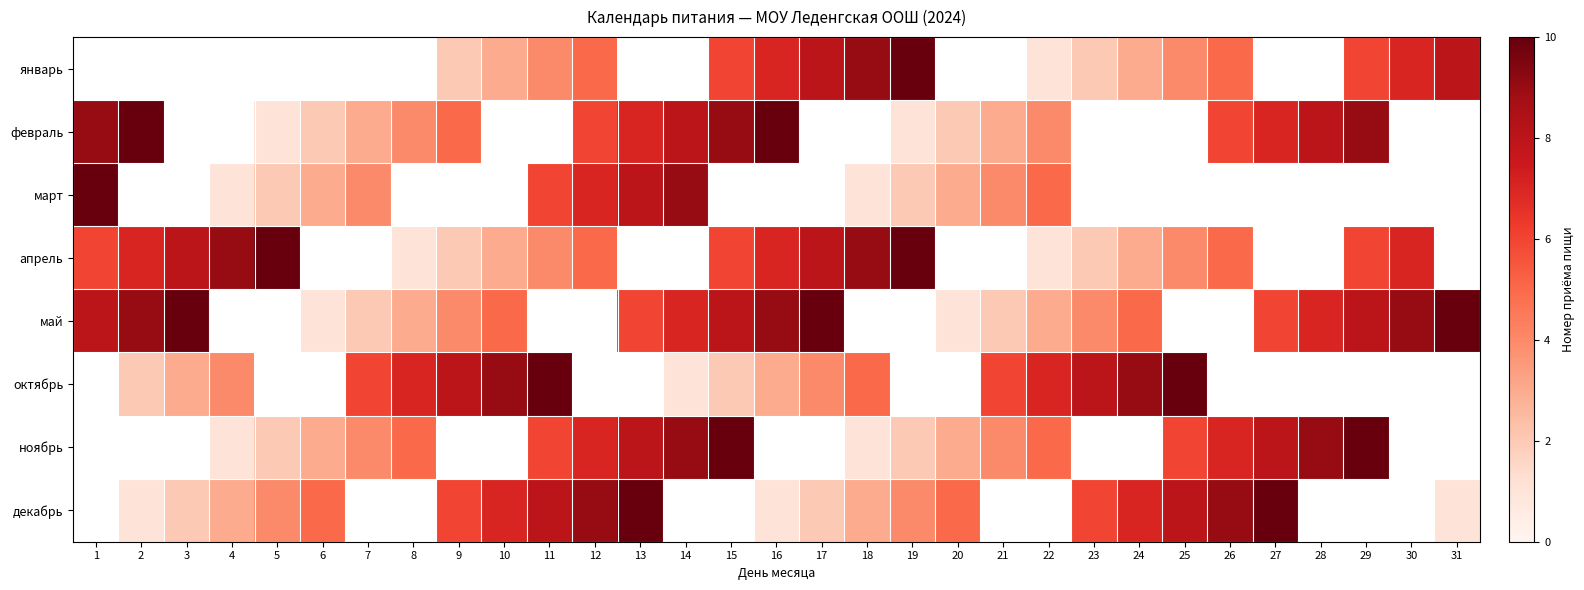

Count the number of data series in this chart.

8